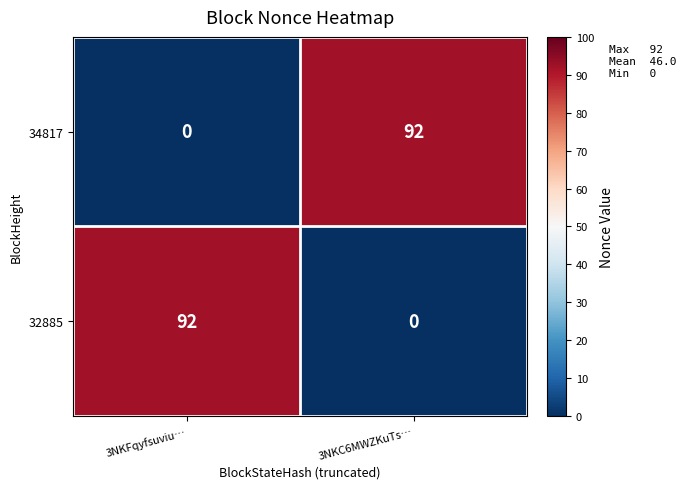

Count the number of categories in the chart.

2